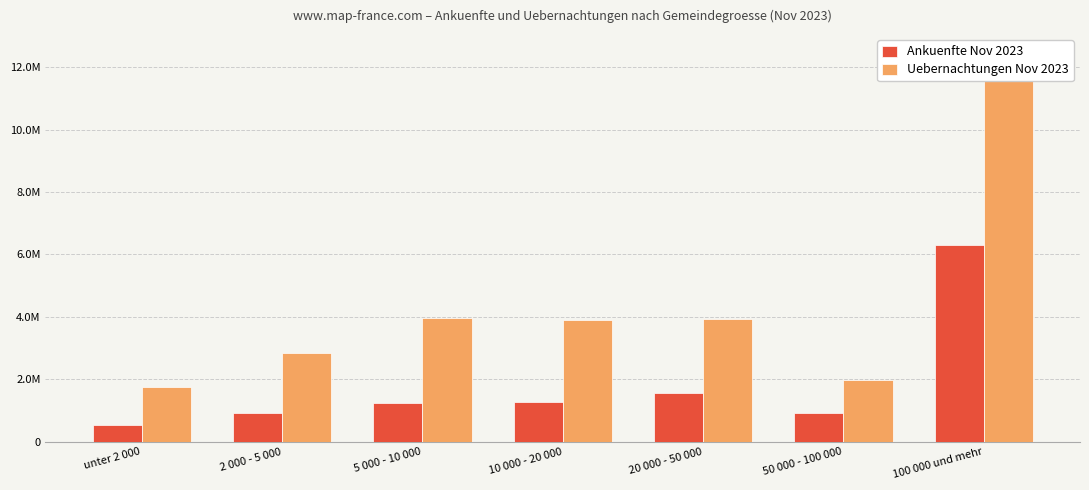

What is the label of the 3rd bar from the right?

20 000 - 50 000